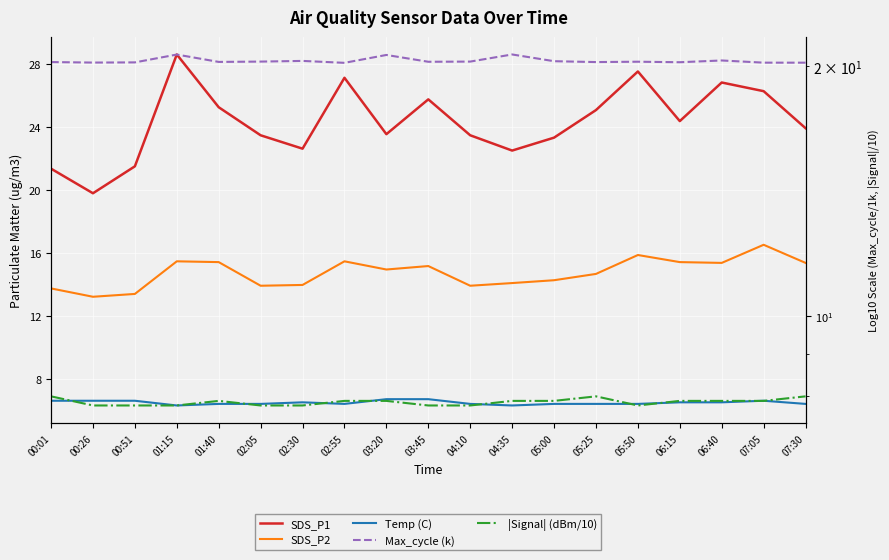

What position from the left is 02:30?

7